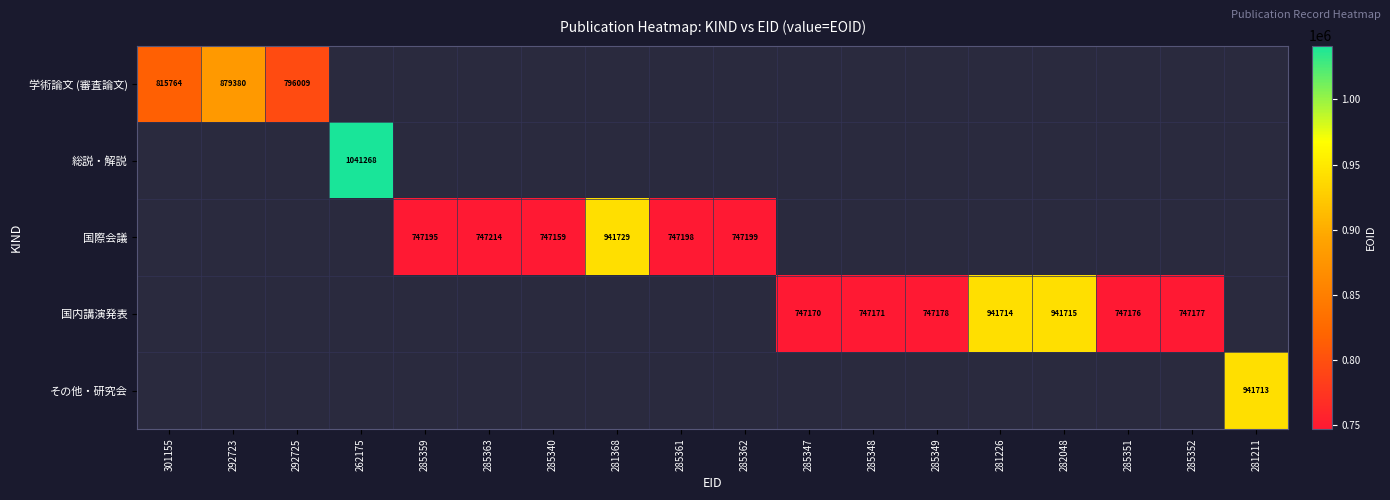

How many series are shown in this chart?

5